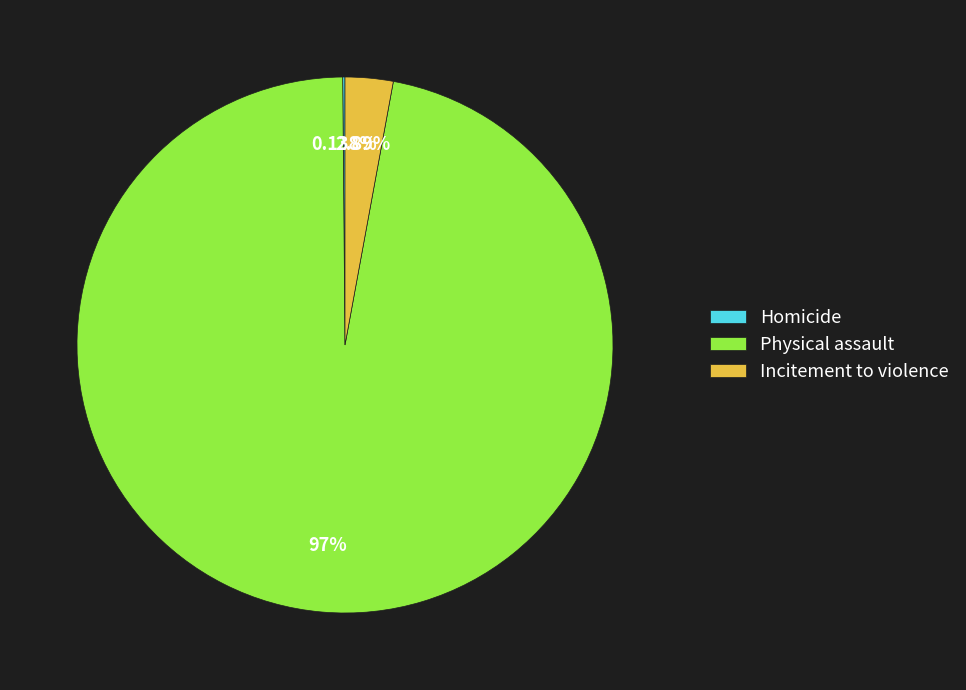

Is there any slice that represents more than half of the pie?

Yes